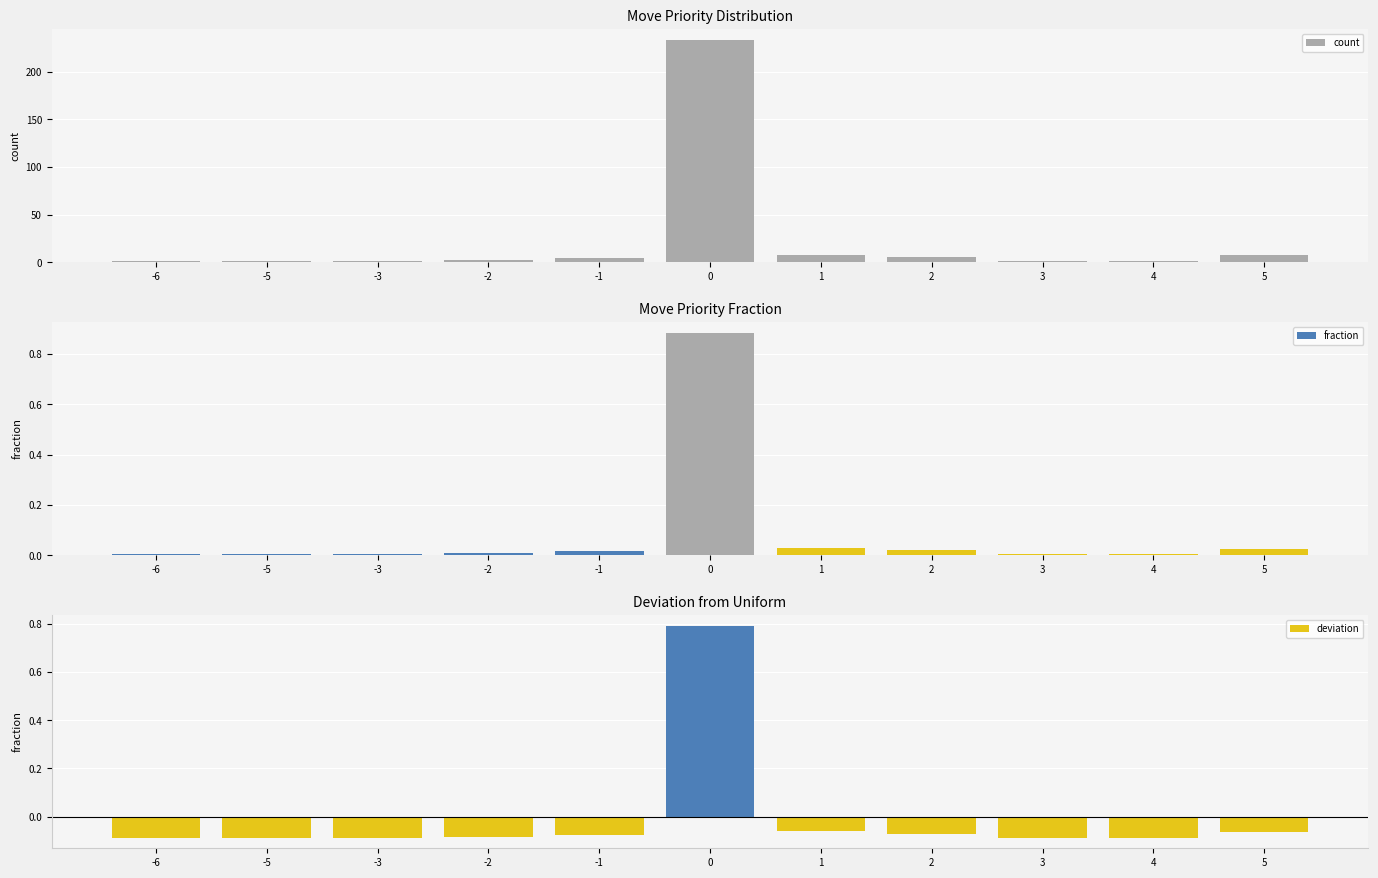

Is it true that fraction equals 0.0 at -2?

False